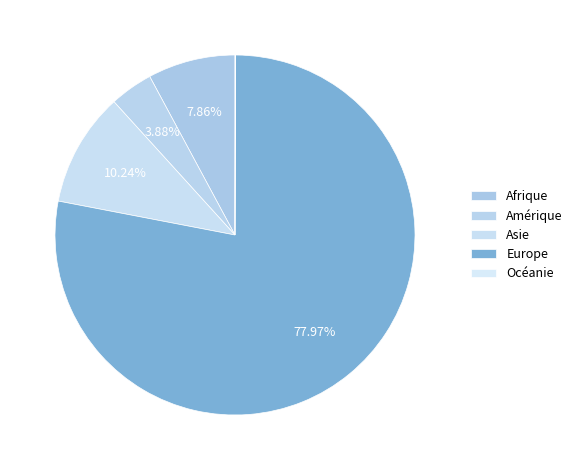

To the nearest percent, what is the combined percentage of Océanie and Amérique?

4%